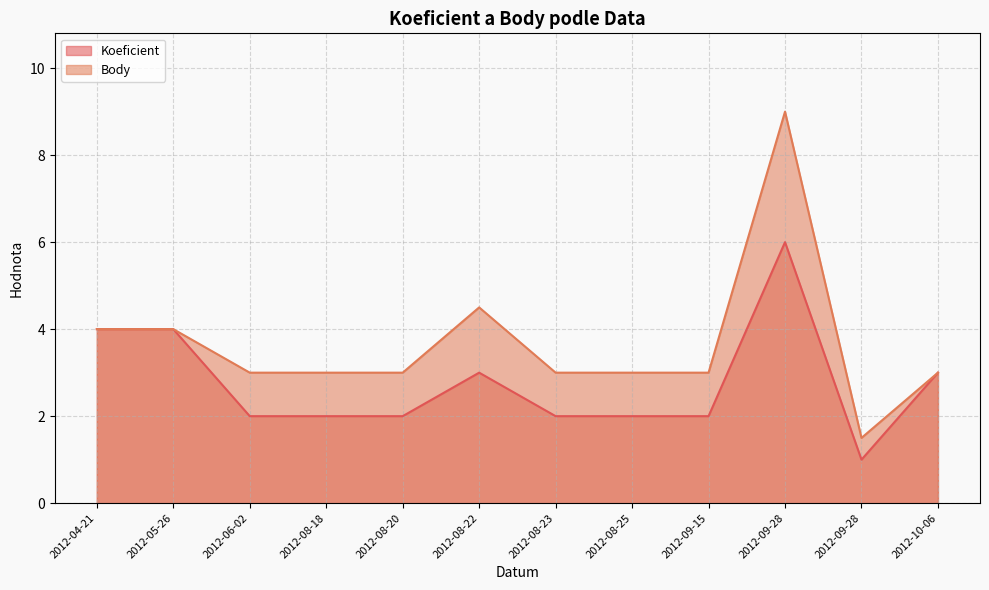

What is the total value across all series at 2012-08-18?

5.0